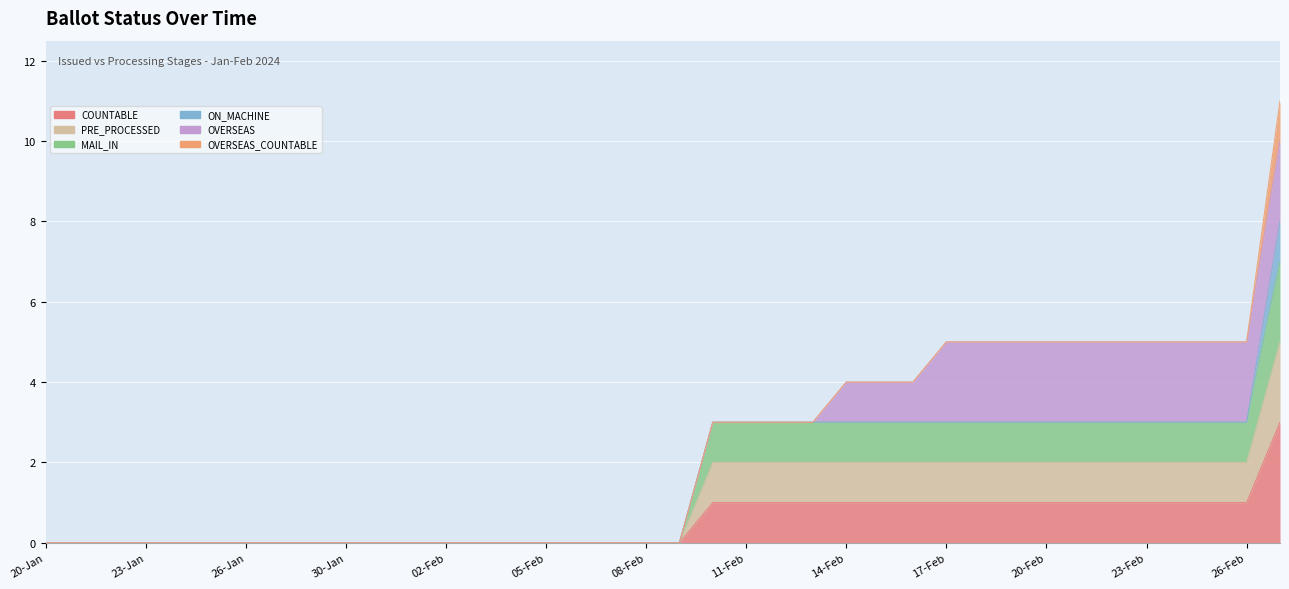

True or false: COUNTABLE and MAIL_IN intersect in this chart.

False